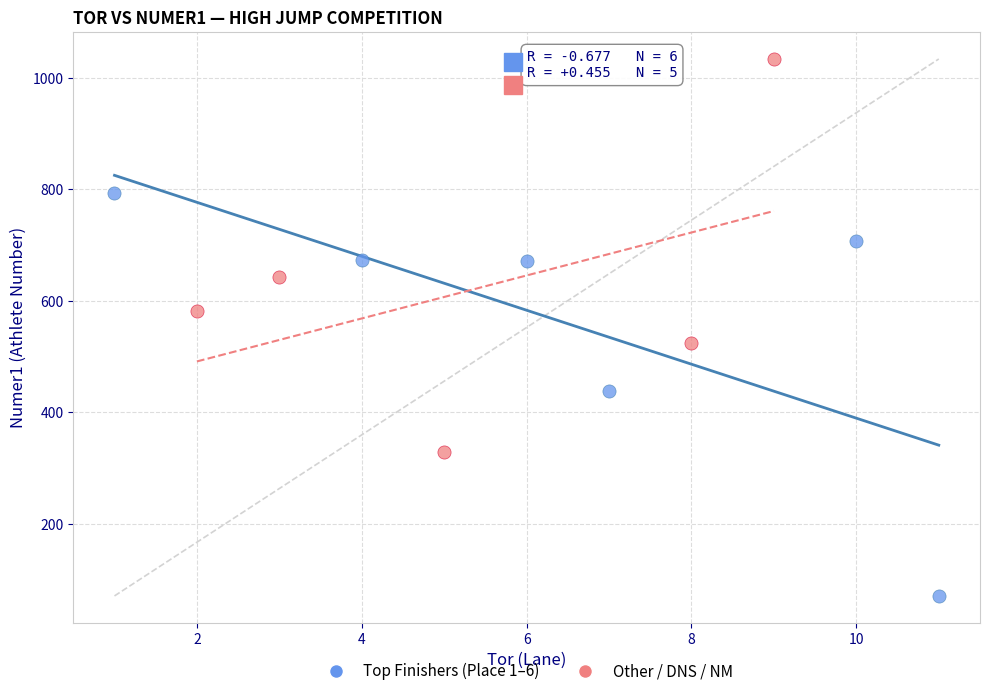

Which series contains the highest Y value?

Other / DNS / NM